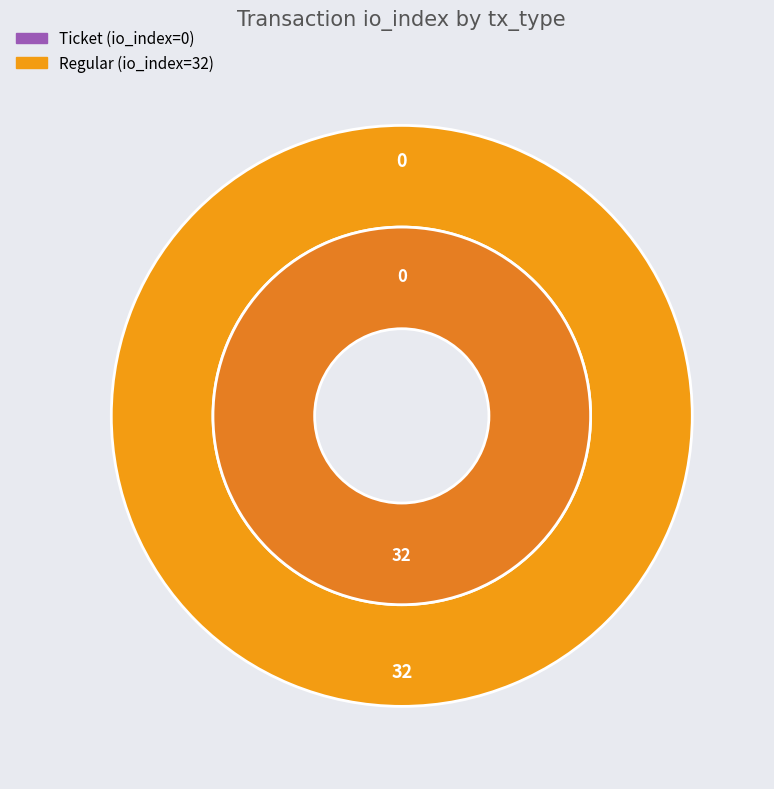

What percentage is NOT represented by Ticket (io_index=0)?

100.0%